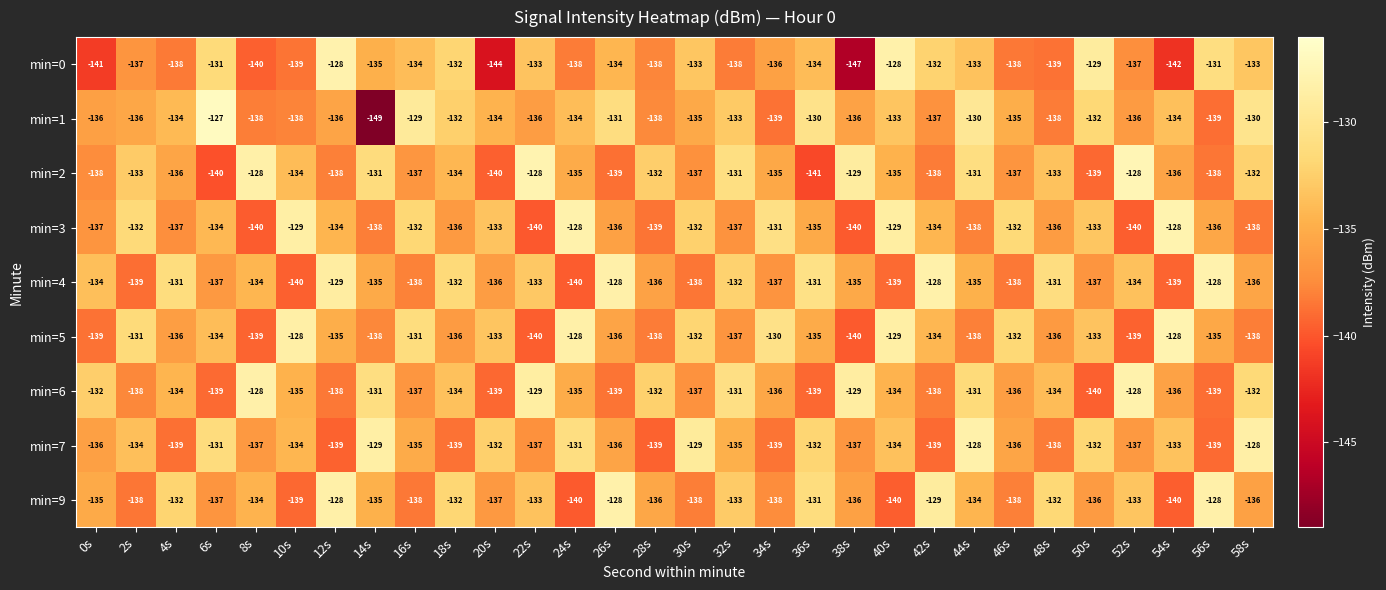

How many categories are shown in the chart?

30